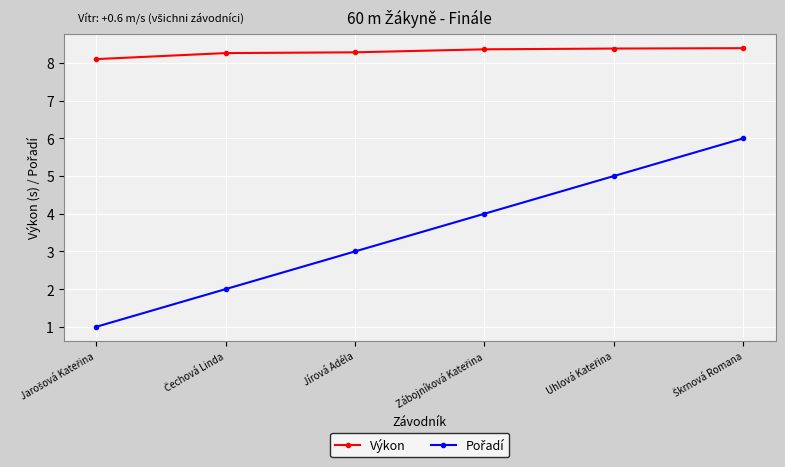

How many Výkon values are between 8 and 9?

6